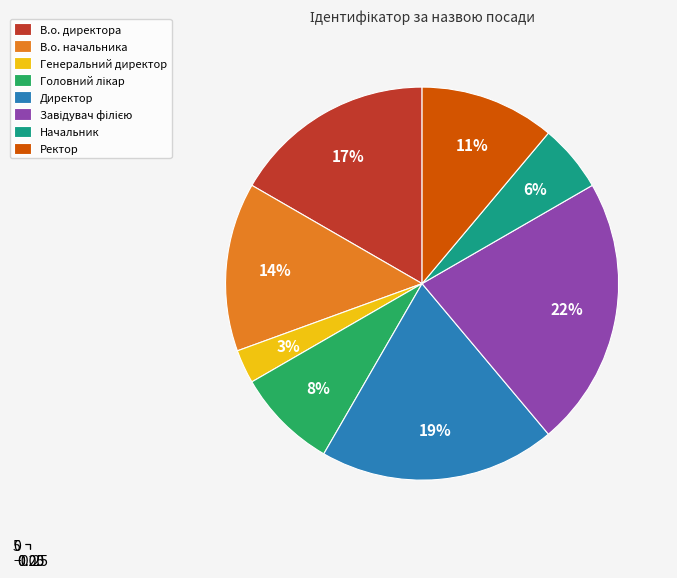

To the nearest percent, what portion does Завідувач філією represent?

22%